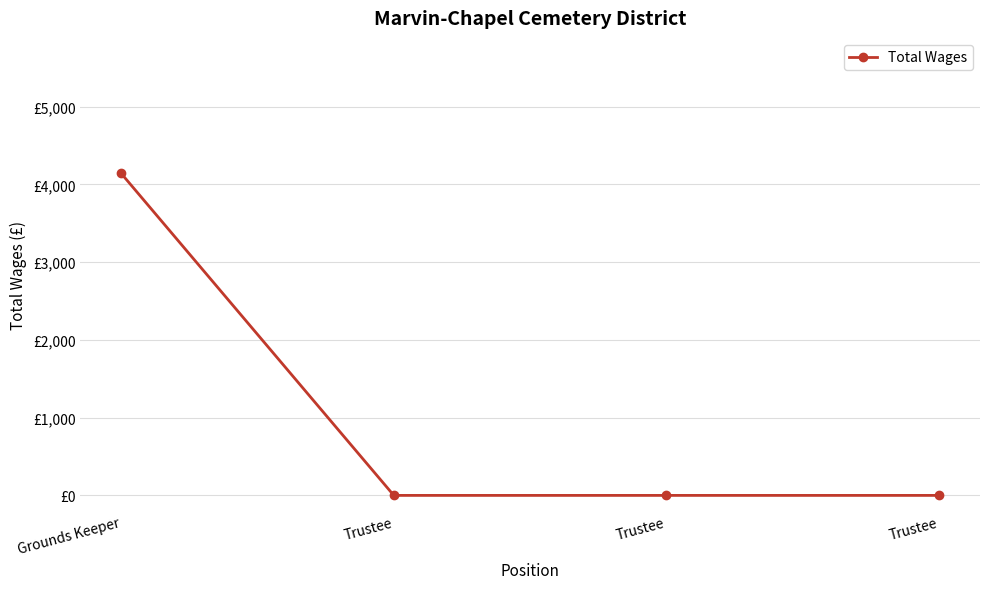

True or false: the data shows 0 at Trustee.

True